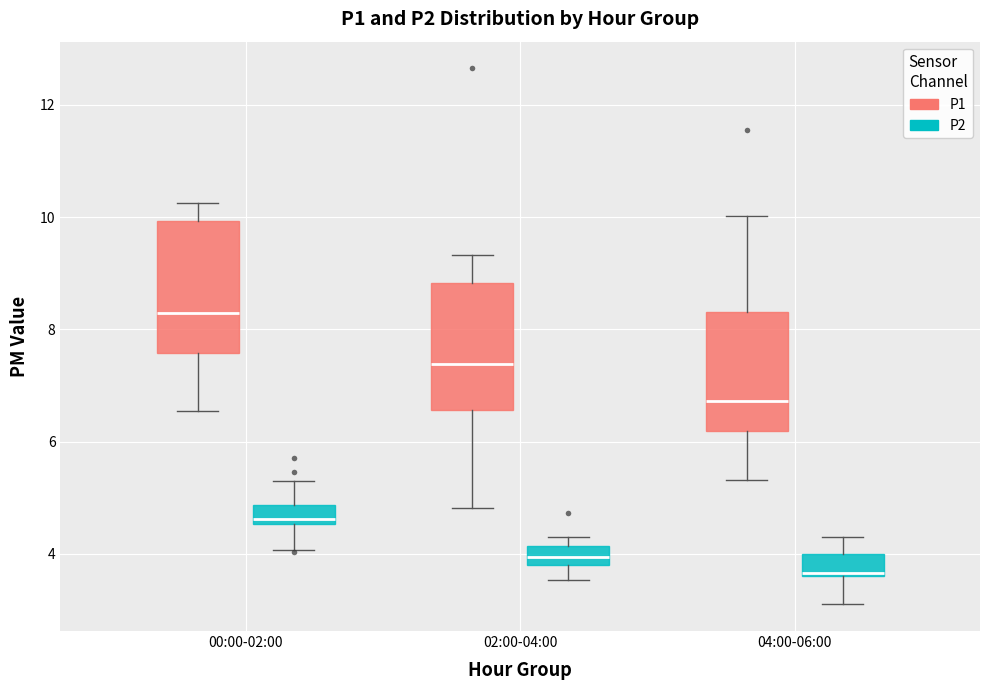

Where is the upper edge of the box for 00:00-02:00 (P1) on the y-axis? The values are not printed on the chart, so give them approximately, as read against the axis.

10.0